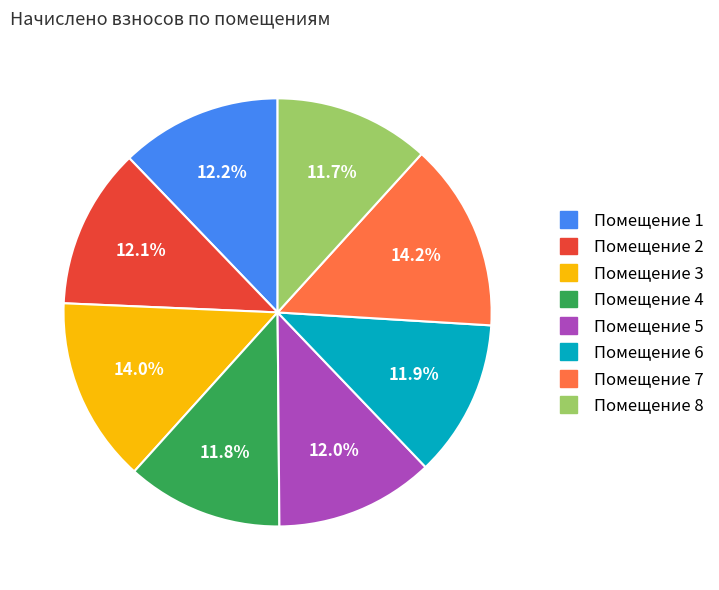

Is there a majority slice in this chart?

No